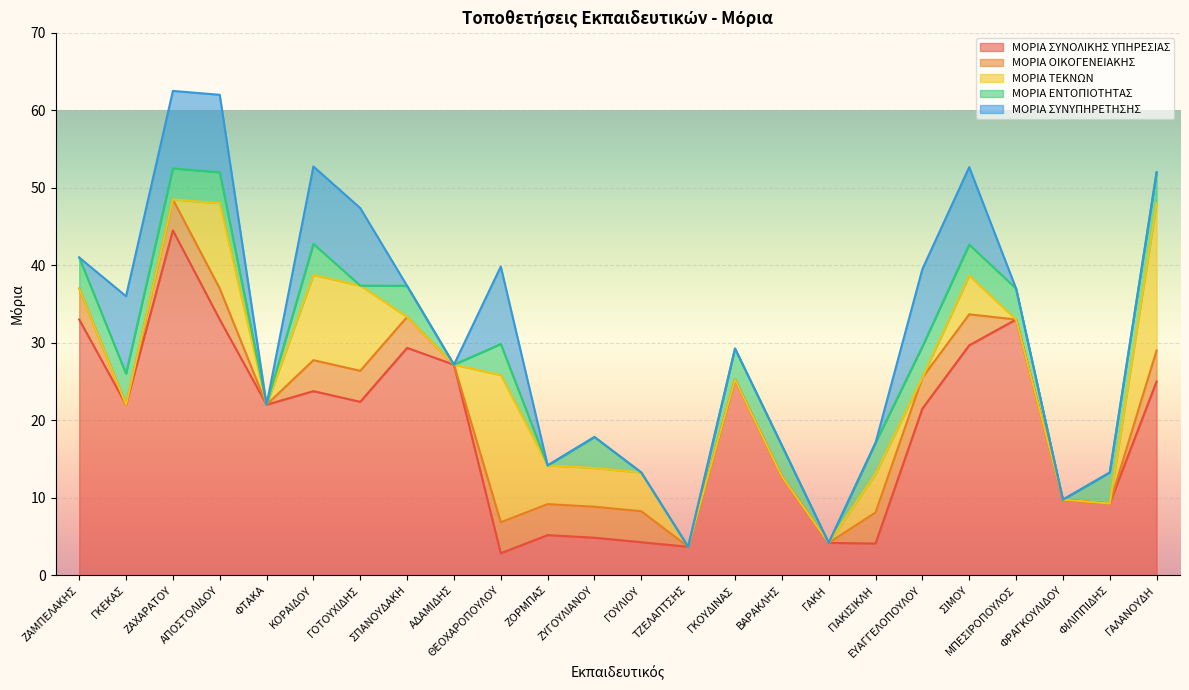

True or false: ΜΟΡΙΑ ΣΥΝΥΠΗΡΕΤΗΣΗΣ and ΜΟΡΙΑ ΤΕΚΝΩΝ cross at least once.

True